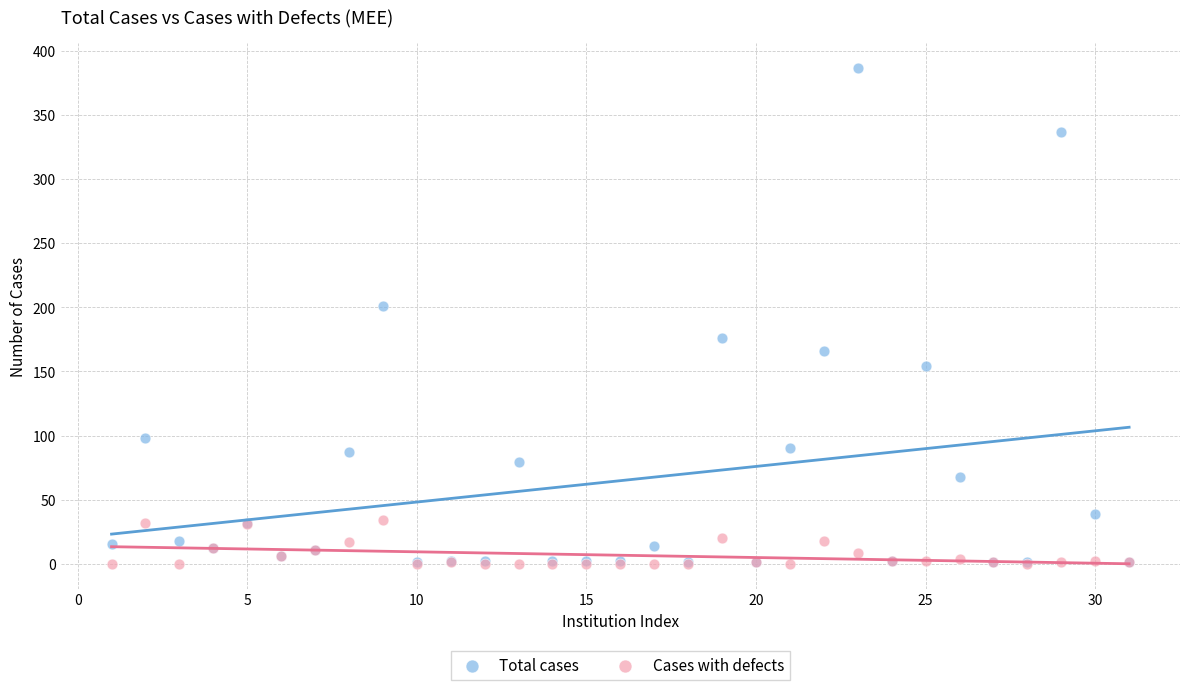

In the Total cases series, what Y value is closest to 194?

201